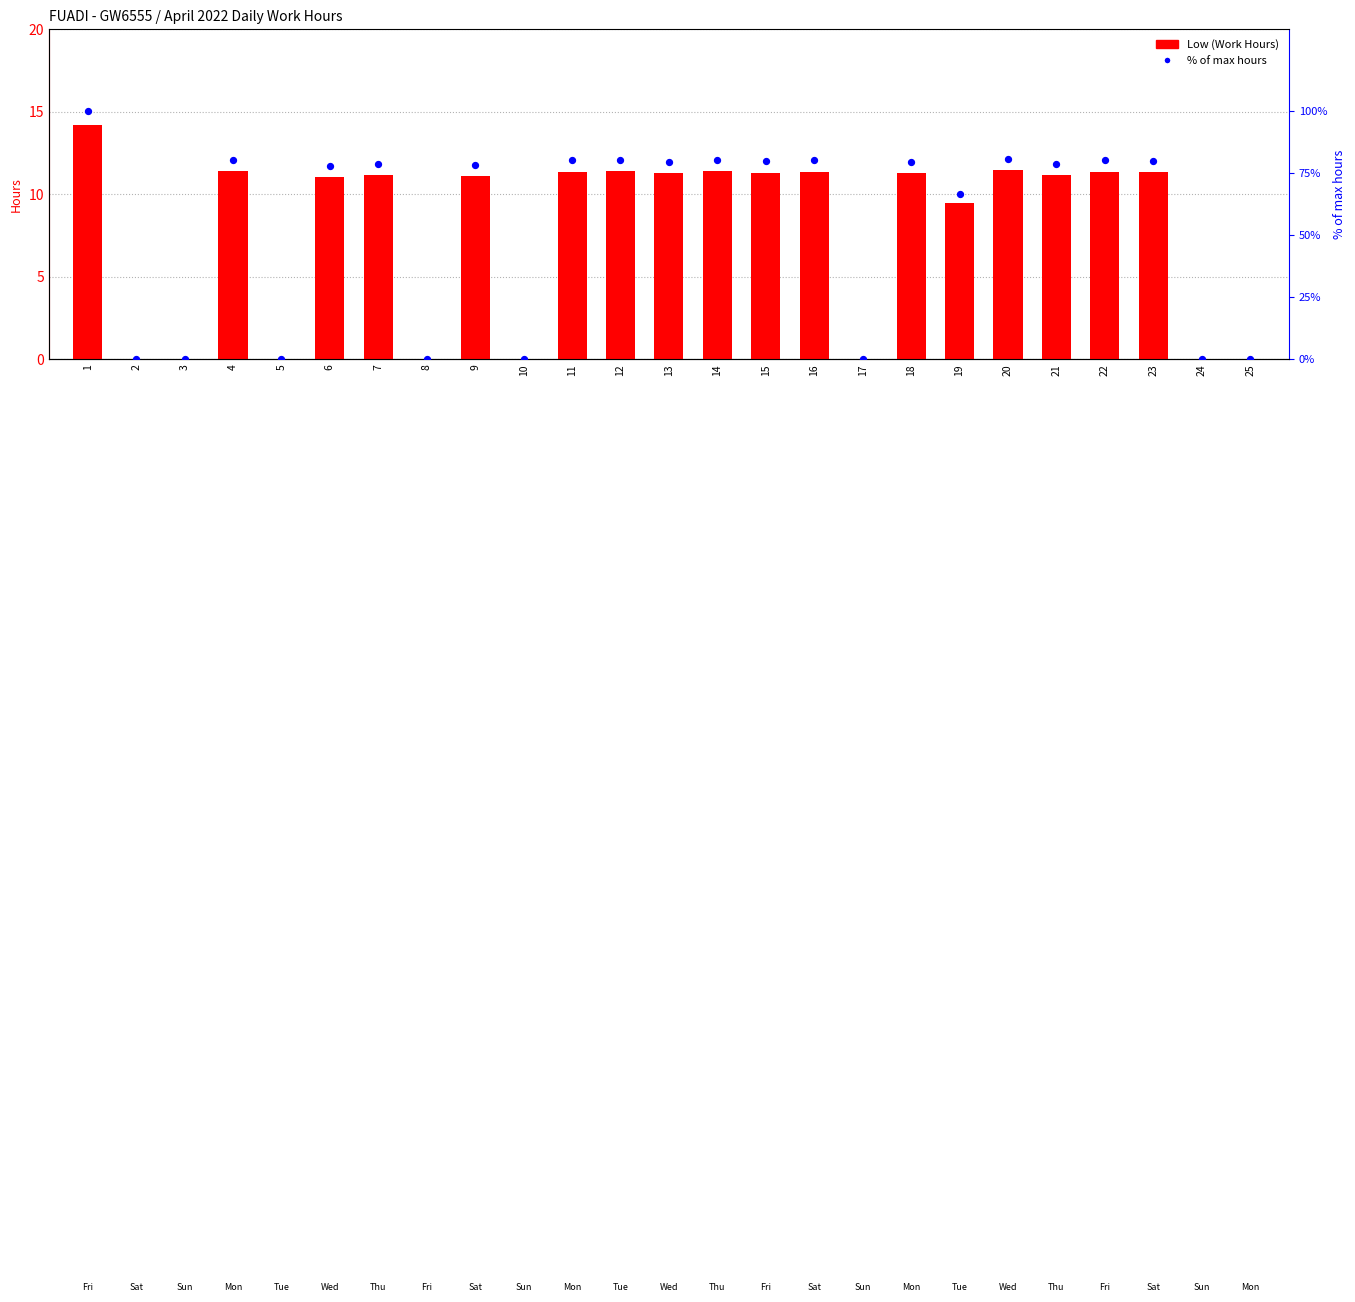

Which series has the largest total across all categories?

% of max hours